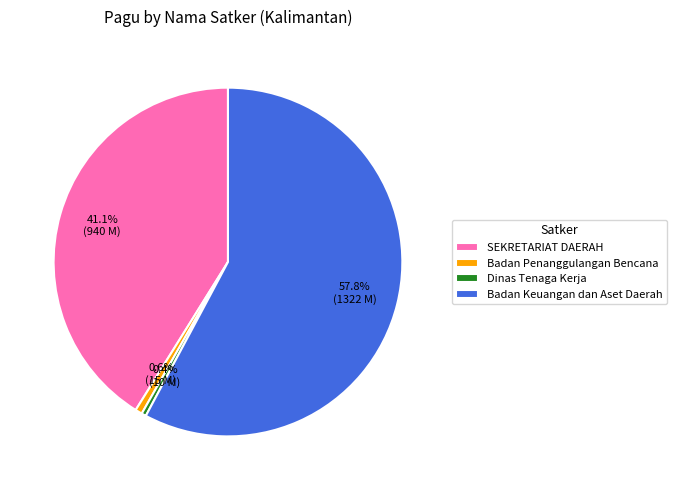

The SEKRETARIAT DAERAH slice represents 9% of the pie. True or false?

False